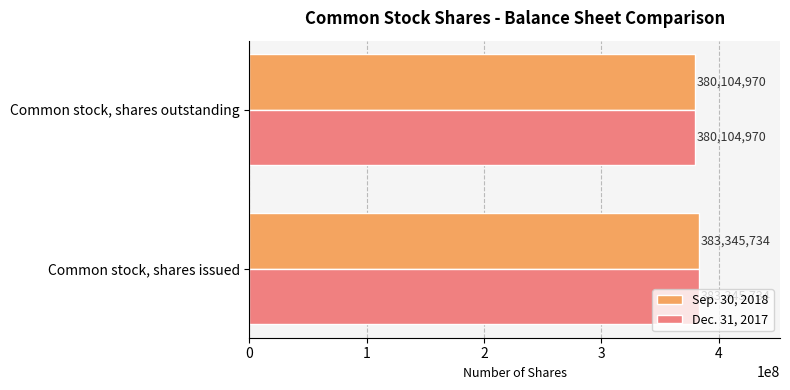

What is the total value across all series at Common stock, shares outstanding?

760209940